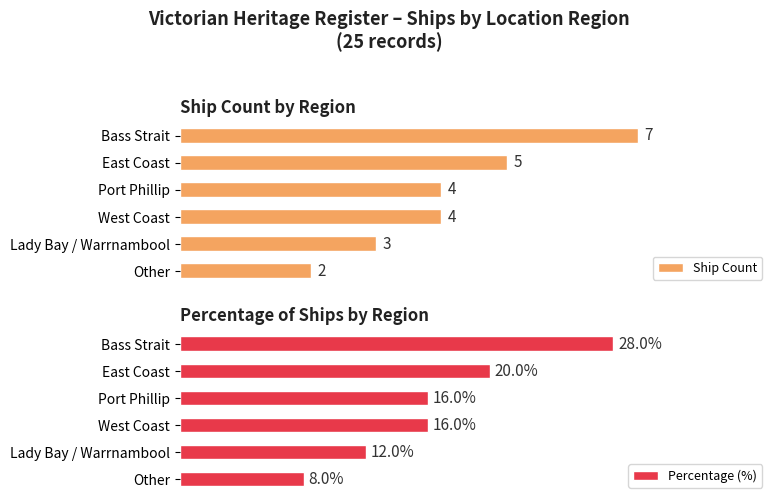

What is the sum of the Ship Count values at Port Phillip and East Coast?

9